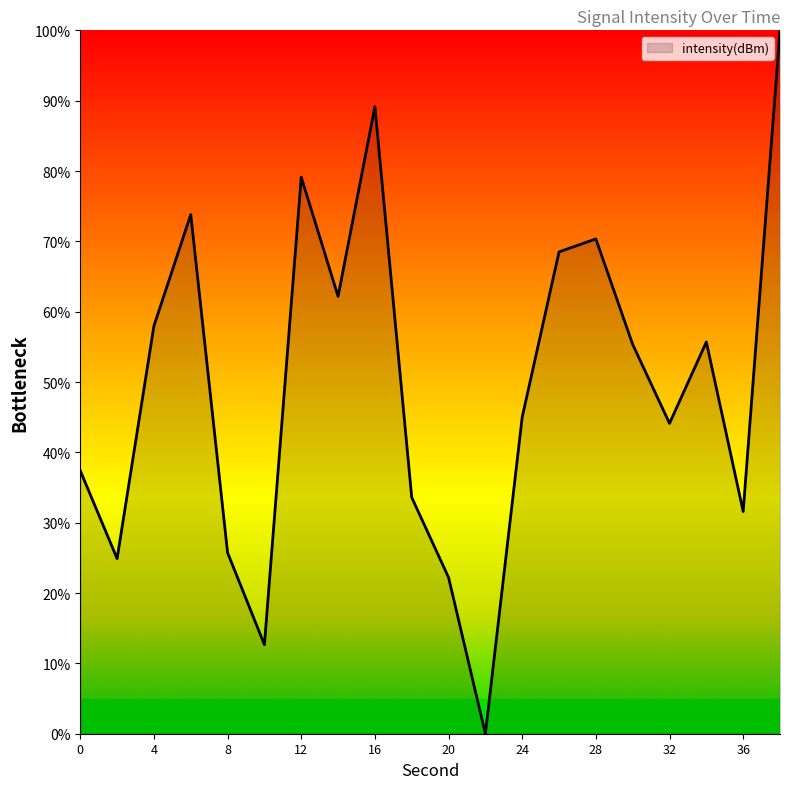

What is the difference between the maximum and minimum values?

100.0